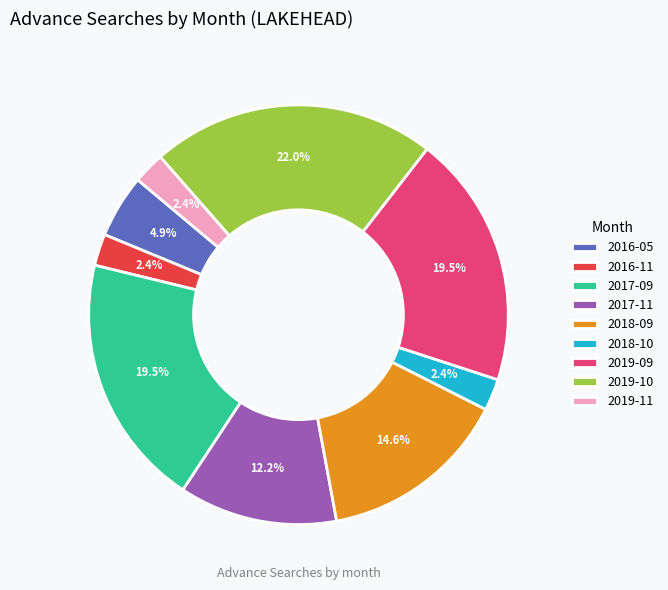

Is there a majority slice in this chart?

No